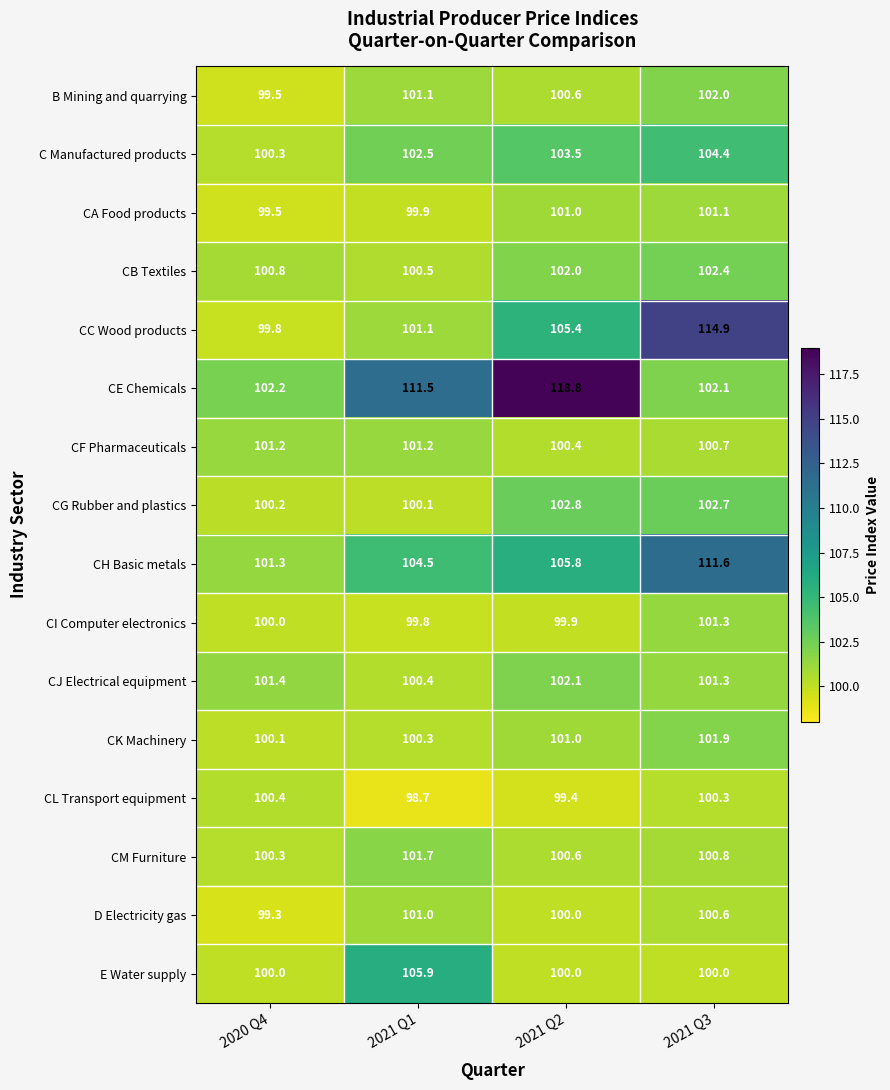

At which category does the chart reach its peak across all series?

2021 Q2